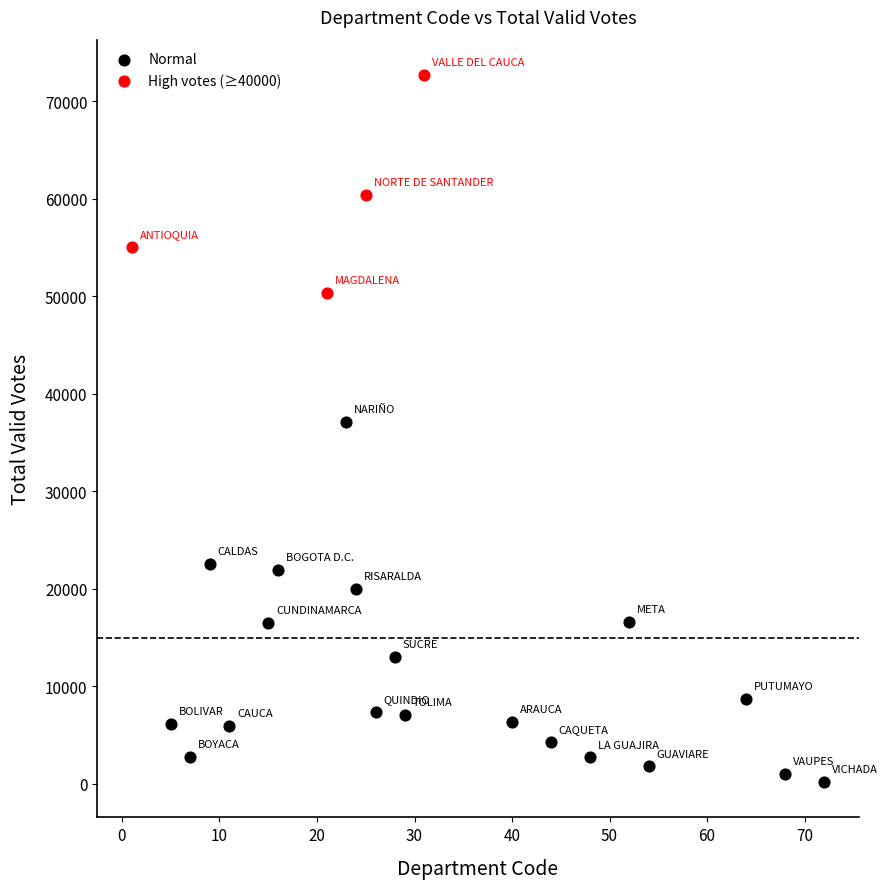

Which series contains the highest Y value?

High votes (≥40000)